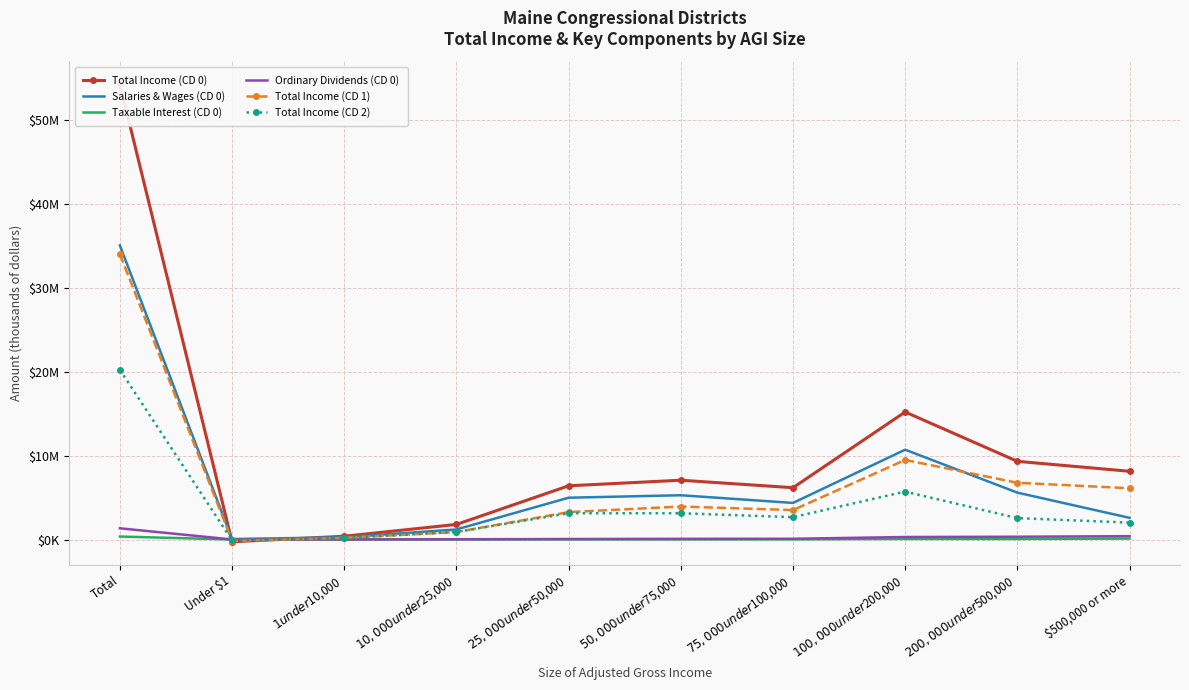

Reading left to right, transcribe all the data shown in this chart.

Total Income (CD 0): Total=54257849	Under $1=-266856	$1 under $10,000=393656	$10,000 under $25,000=1801469	$25,000 under $50,000=6407021	$50,000 under $75,000=7072370	$75,000 under $100,000=6181882	$100,000 under $200,000=15206015	$200,000 under $500,000=9325575	$500,000 or more=8136717
Salaries & Wages (CD 0): Total=35061691	Under $1=62055	$1 under $10,000=270502	$10,000 under $25,000=1202918	$25,000 under $50,000=4987571	$50,000 under $75,000=5280683	$75,000 under $100,000=4364658	$100,000 under $200,000=10710182	$200,000 under $500,000=5594253	$500,000 or more=2588869
Taxable Interest (CD 0): Total=359049	Under $1=4112	$1 under $10,000=7041	$10,000 under $25,000=13552	$25,000 under $50,000=22442	$50,000 under $75,000=25702	$75,000 under $100,000=26294	$100,000 under $200,000=74578	$200,000 under $500,000=67005	$500,000 or more=118323
Ordinary Dividends (CD 0): Total=1341780	Under $1=7900	$1 under $10,000=13419	$10,000 under $25,000=33008	$25,000 under $50,000=64272	$50,000 under $75,000=86221	$75,000 under $100,000=94411	$100,000 under $200,000=302366	$200,000 under $500,000=338112	$500,000 or more=402071
Total Income (CD 1): Total=34027800	Under $1=-167941	$1 under $10,000=203638	$10,000 under $25,000=895897	$25,000 under $50,000=3269580	$50,000 under $75,000=3934798	$75,000 under $100,000=3515127	$100,000 under $200,000=9489822	$200,000 under $500,000=6768000	$500,000 or more=6118879
Total Income (CD 2): Total=20230049	Under $1=-98915	$1 under $10,000=190018	$10,000 under $25,000=905572	$25,000 under $50,000=3137441	$50,000 under $75,000=3137572	$75,000 under $100,000=2666755	$100,000 under $200,000=5716193	$200,000 under $500,000=2557575	$500,000 or more=2017838